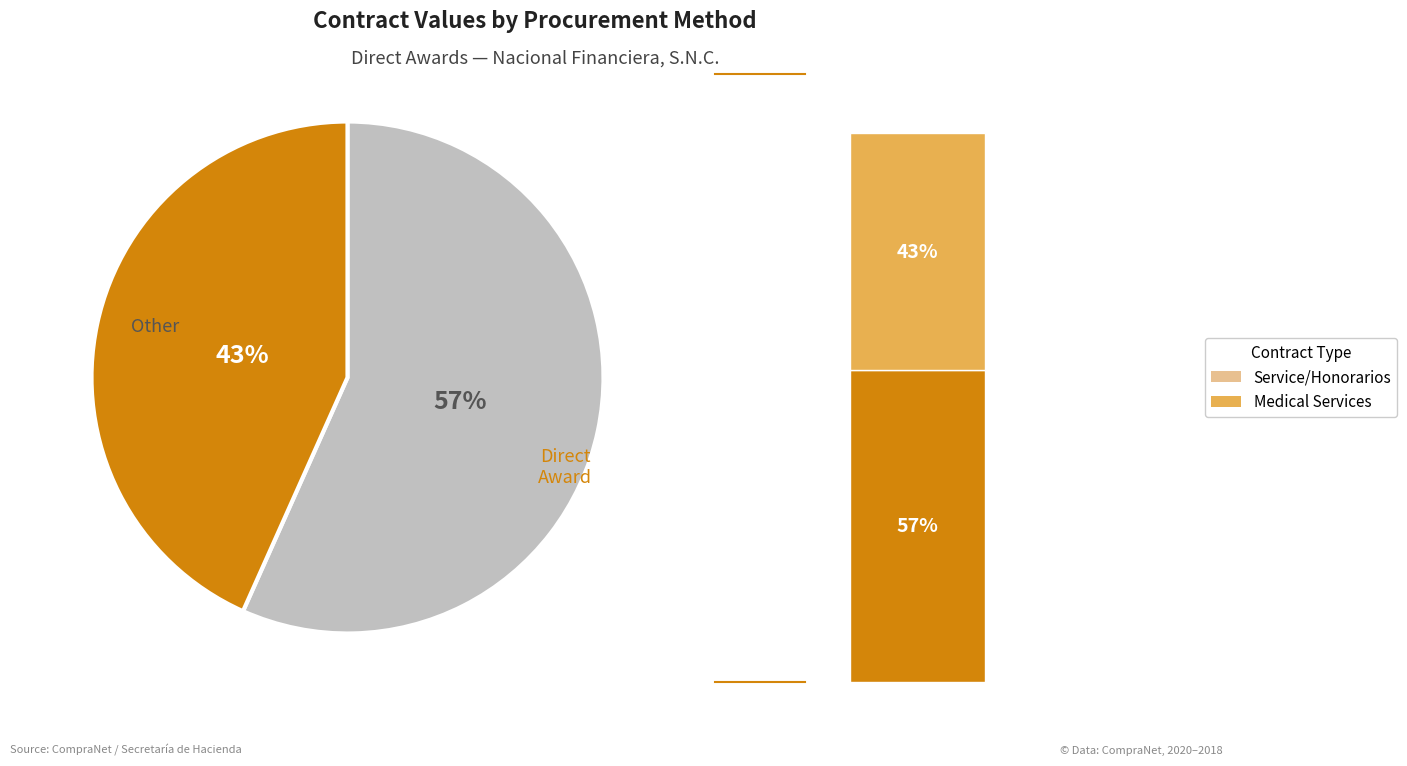

Count the number of slices in the pie.

2